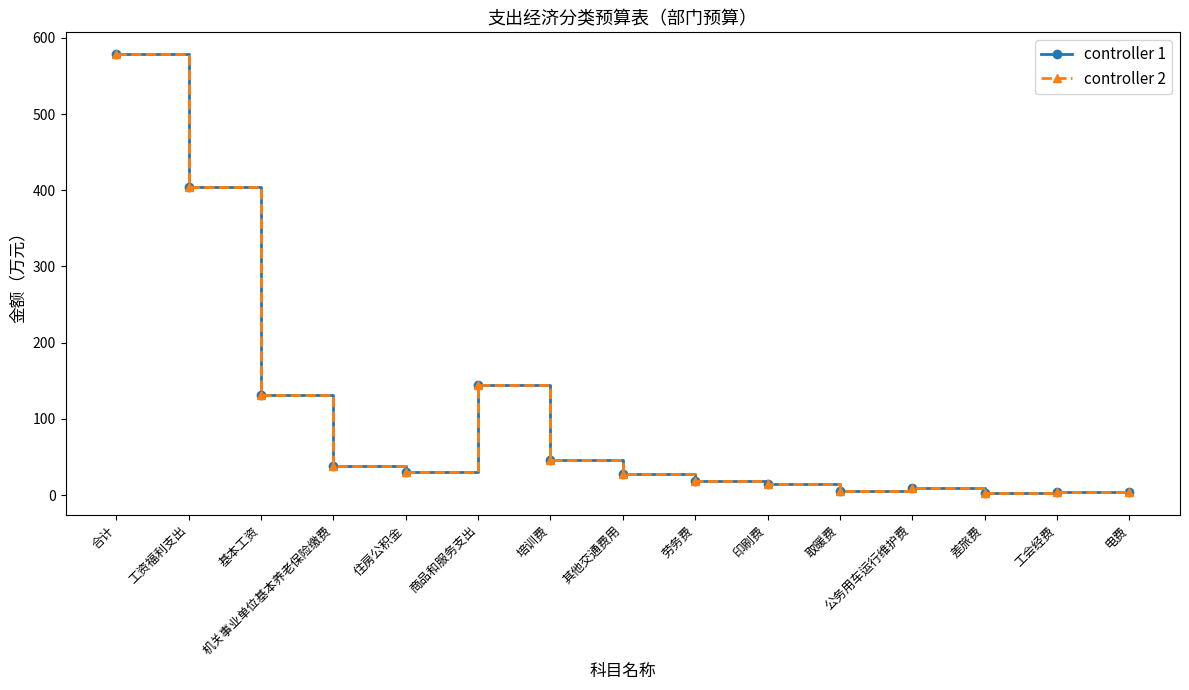

What is the label of the 3rd point from the left?

基本工资